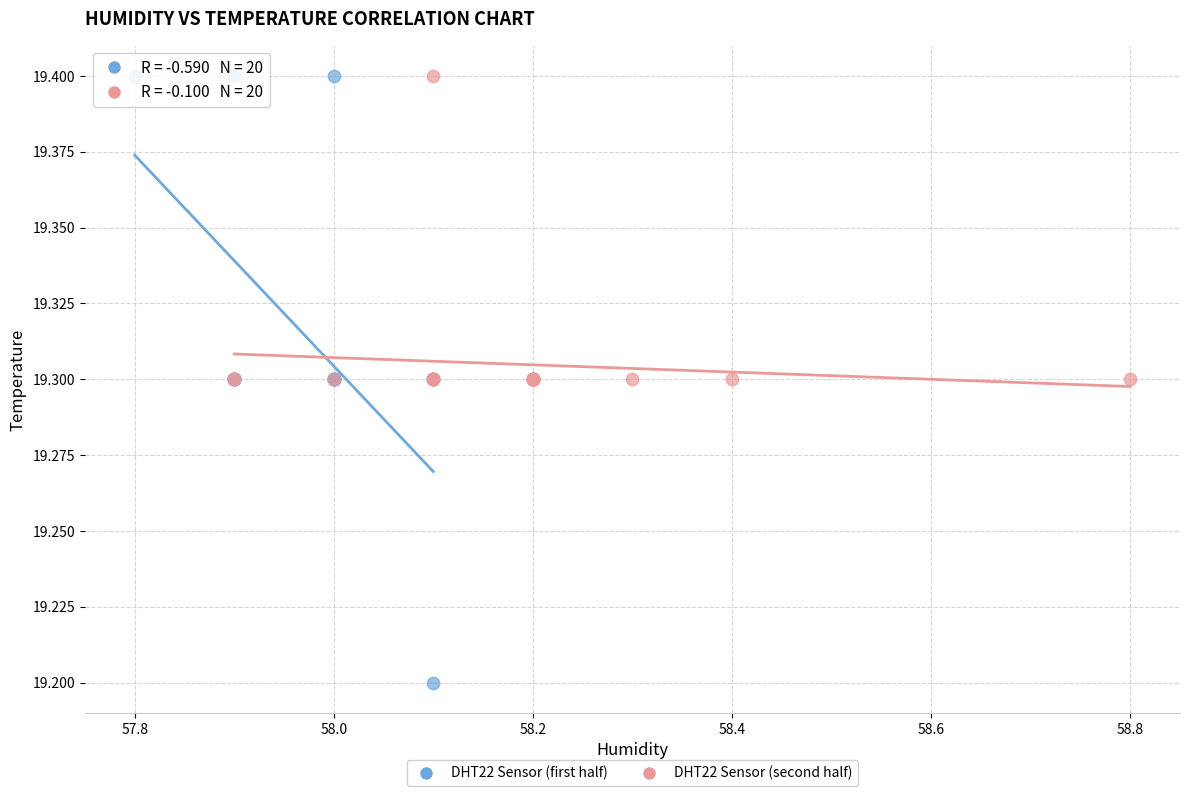

What are all the series names shown in the legend?

DHT22 Sensor (first half), DHT22 Sensor (second half)